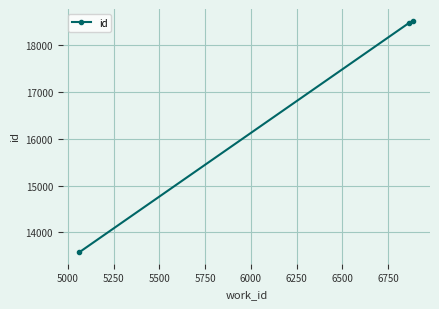

How many lines are shown in the chart?

1